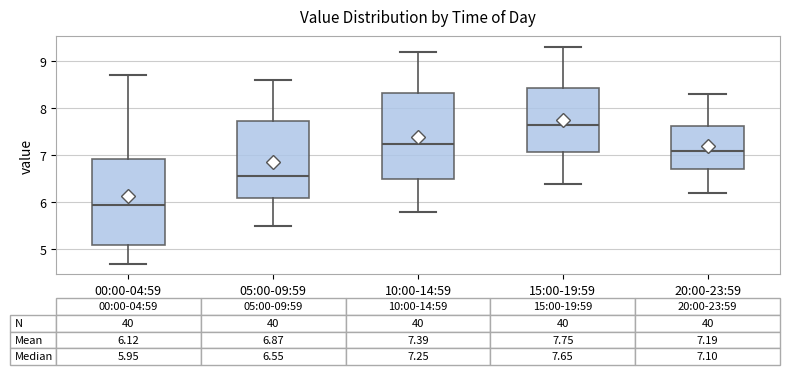

Which box has the highest median line?

15:00-19:59